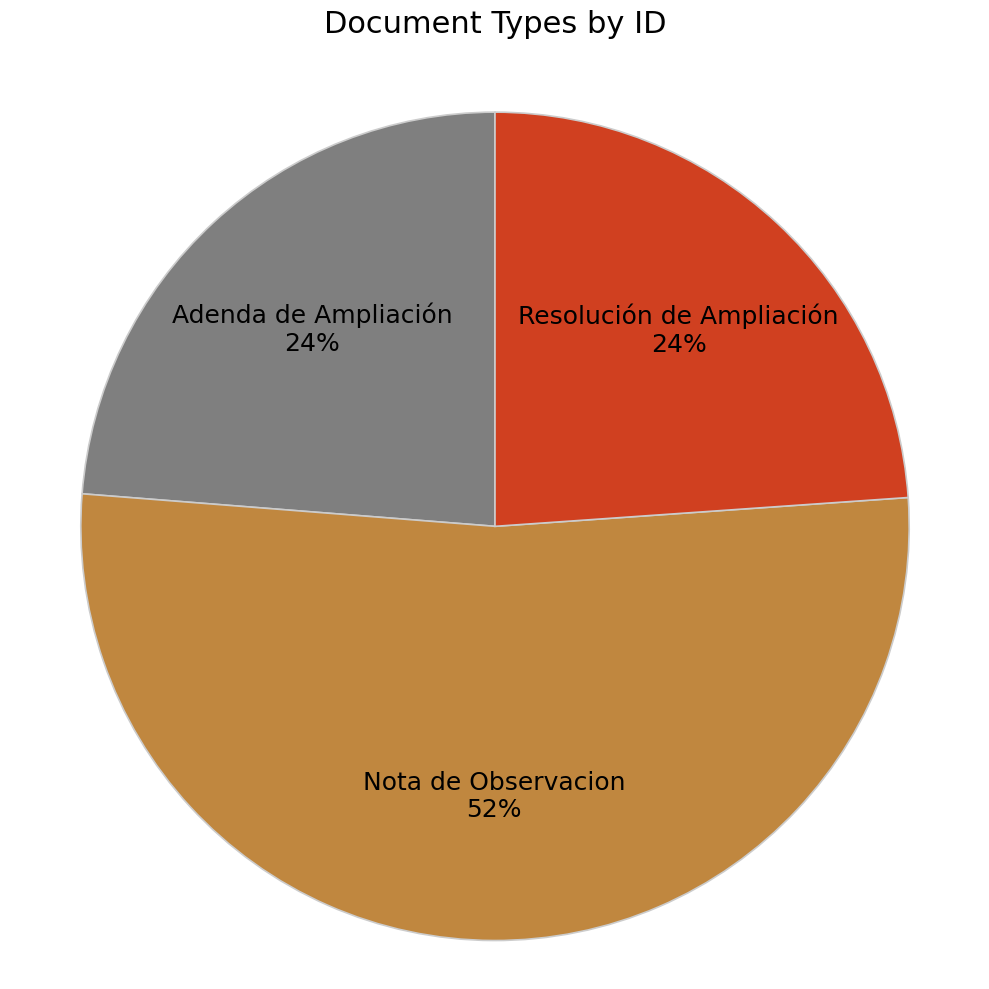

To the nearest percent, what is the average slice percentage?

33%